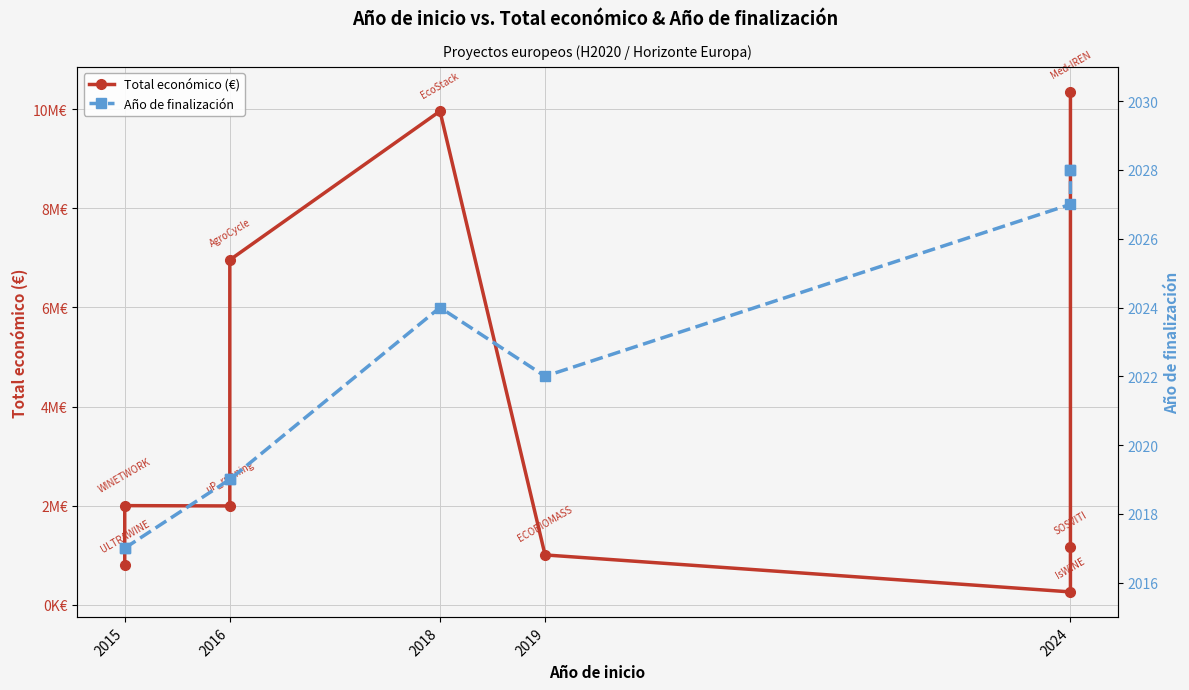

True or false: Año de finalización and Total económico (€) cross at least once.

False